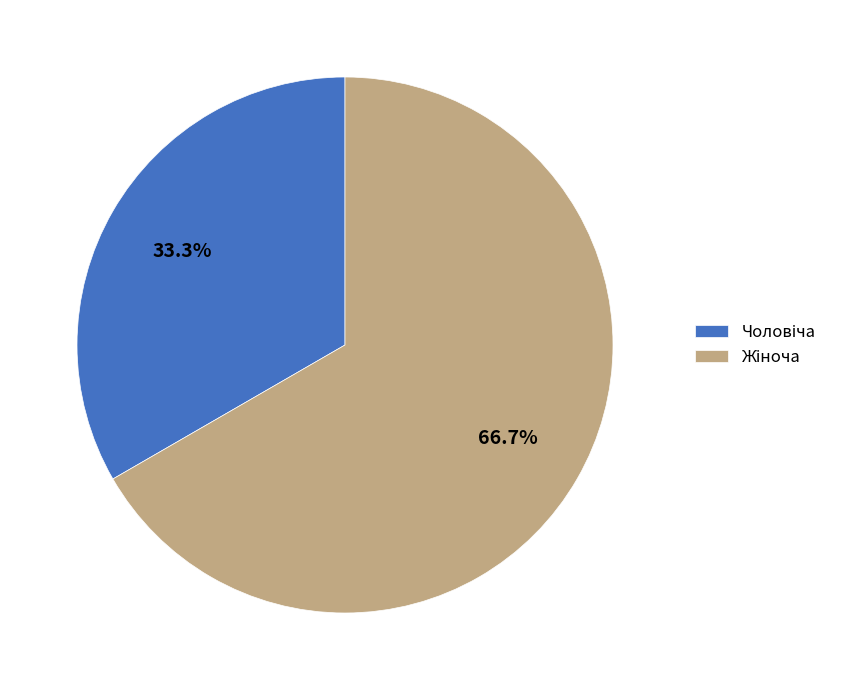

What is the change in value from Чоловіча to Жіноча?

+1